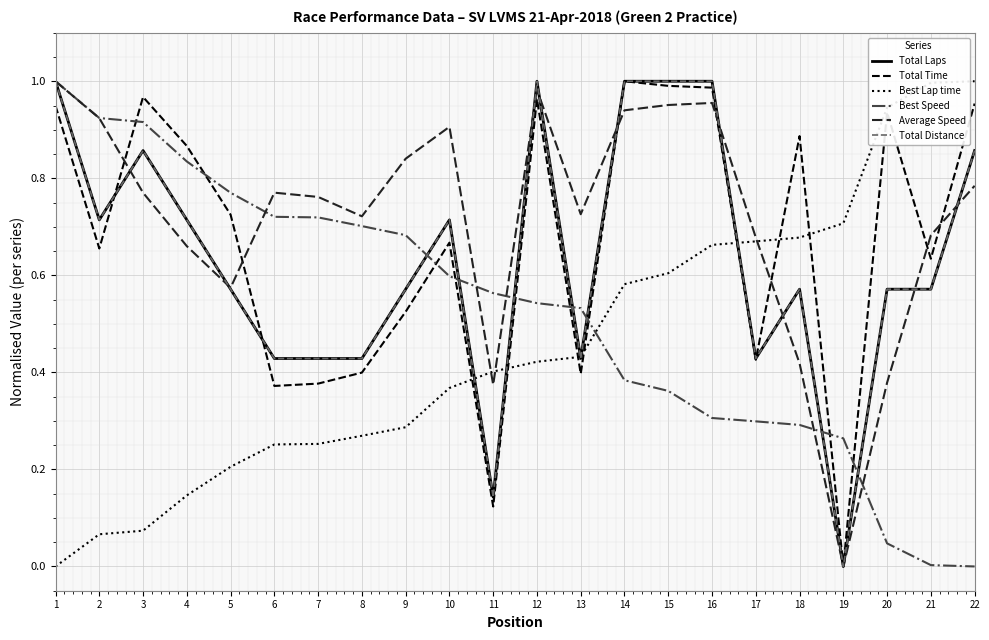

How many interior local peaks does the Average Speed series have?

4